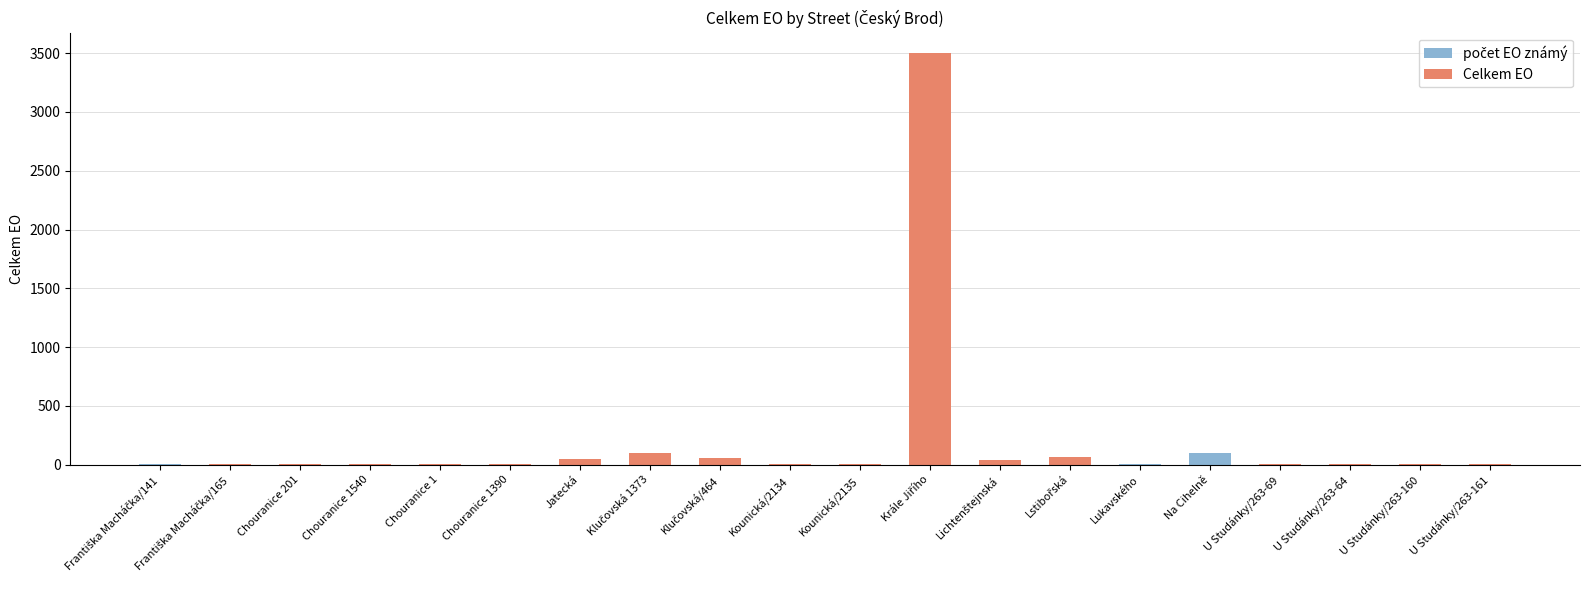

How many distinct data groups are displayed?

2